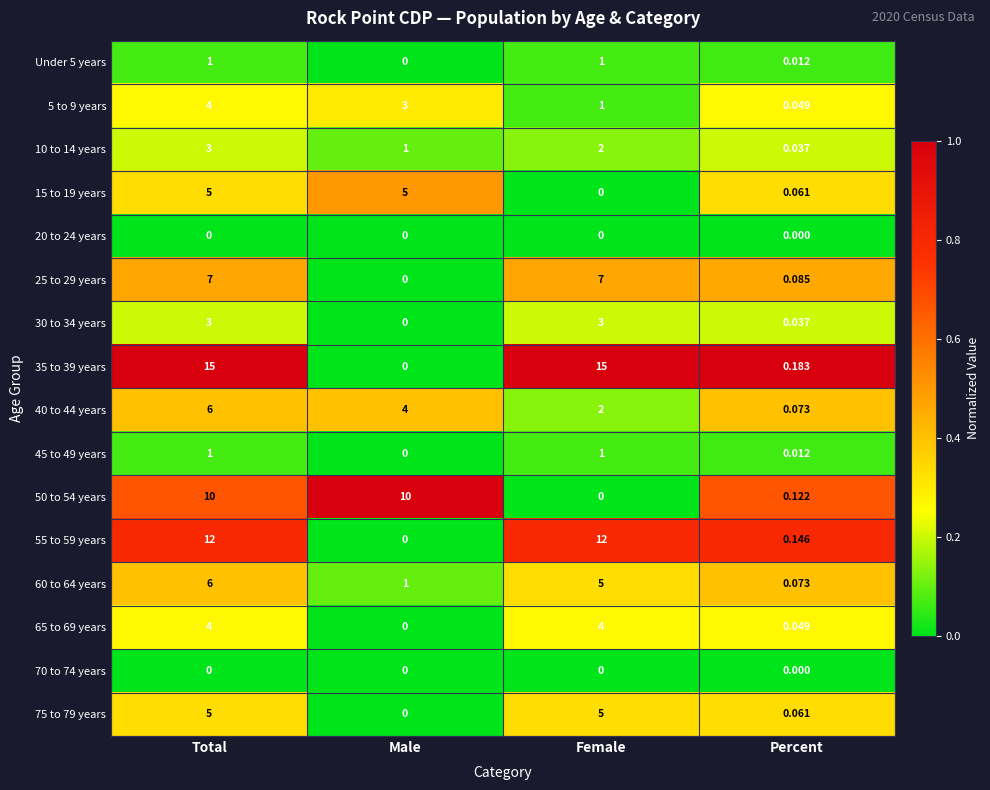

Which category has the lowest value in the 30 to 34 years series?

Male